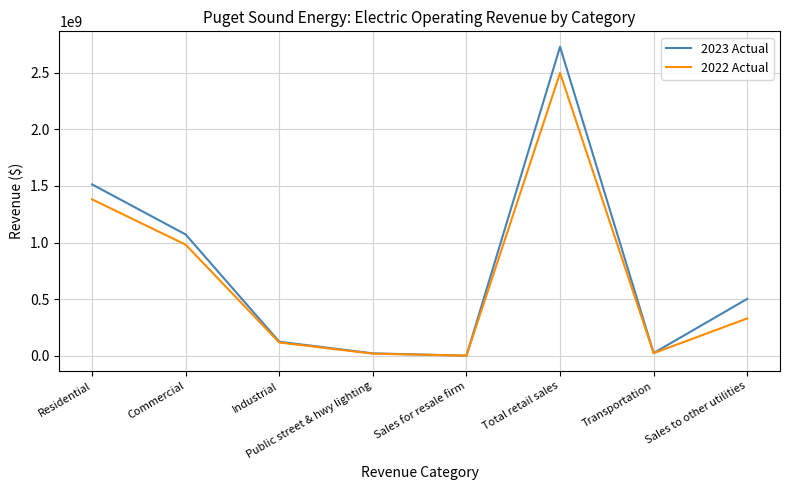

What are all the series names shown in the legend?

2023 Actual, 2022 Actual